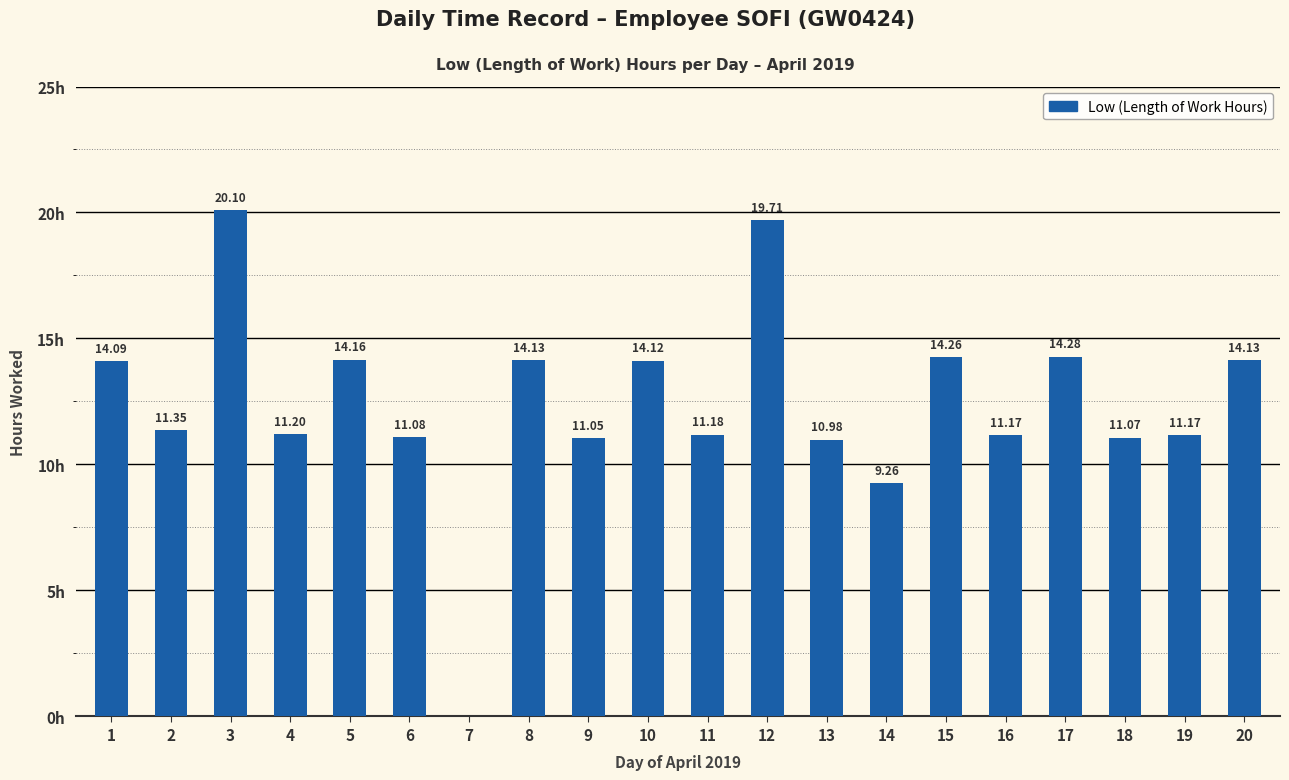

List the labels in order of value, largest first.

3, 12, 17, 15, 5, 8, 20, 10, 1, 2, 4, 11, 16, 19, 6, 18, 9, 13, 14, 7